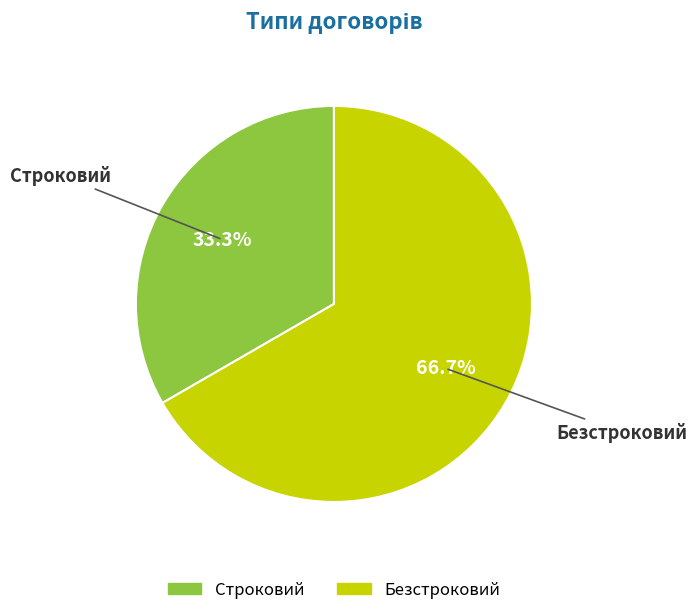

Which has a higher value, Безстроковий or Строковий?

Безстроковий